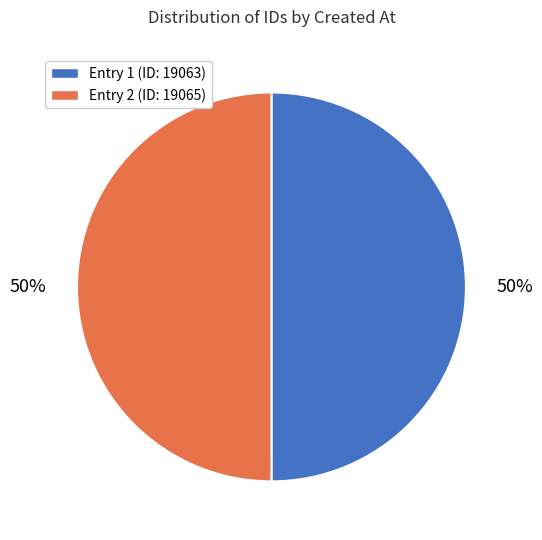

Is the sum of Entry 1 (ID: 19063) and Entry 2 (ID: 19065) greater than half?

Yes